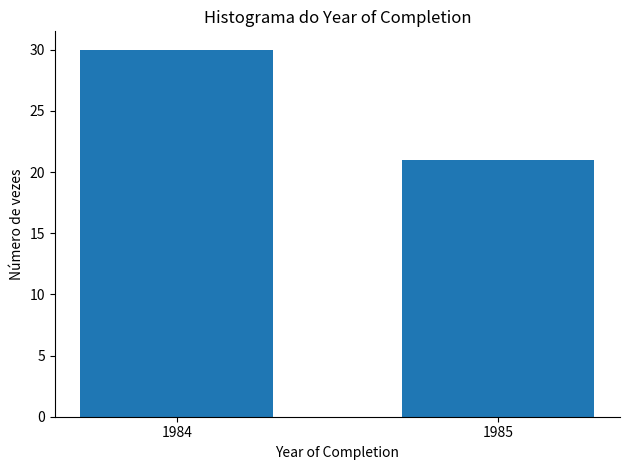

Reading left to right, extract all data points from this chart.

1984=30	1985=21